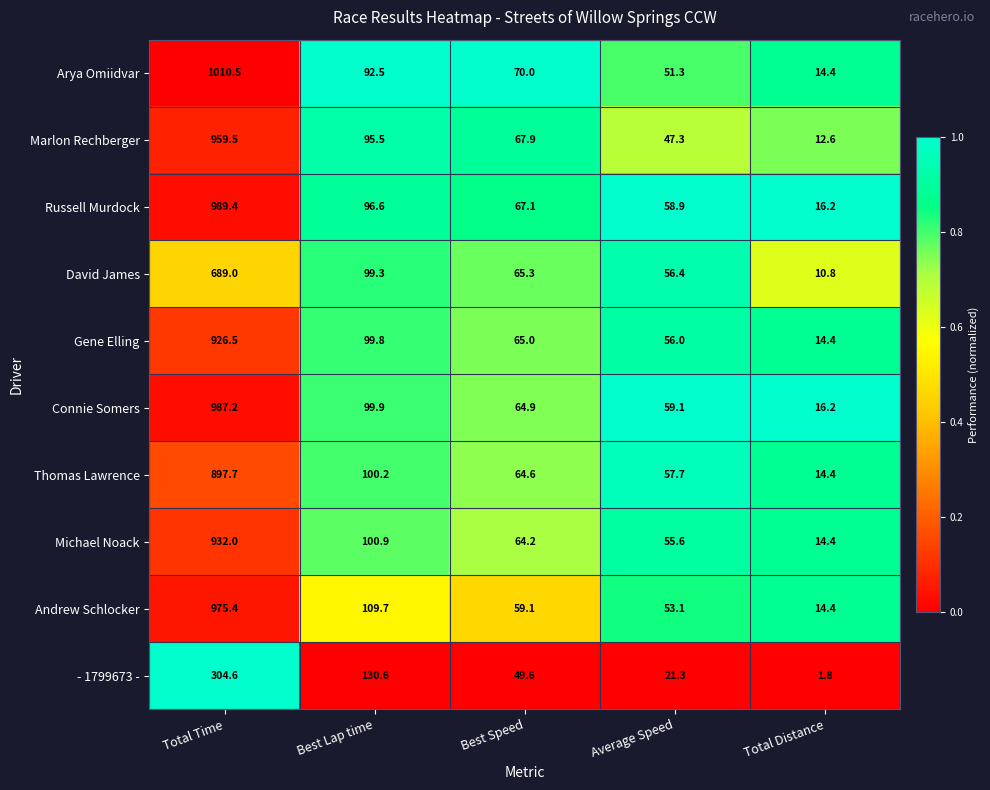

What is the difference between the highest and lowest values at Best Speed?

20.4